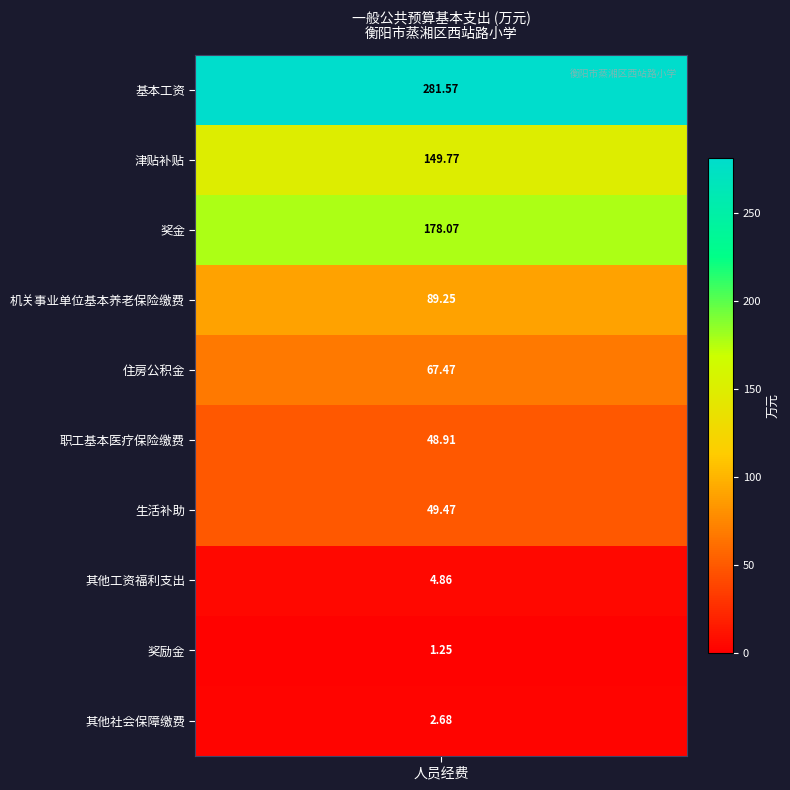

What is the change in value from 机关事业单位基本养老保险缴费 to 奖励金?

-88.0